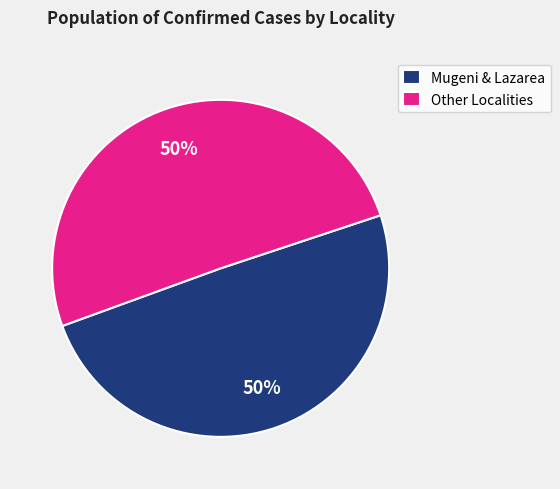

What percentage is the Mugeni & Lazarea slice, to the nearest percent?

50%